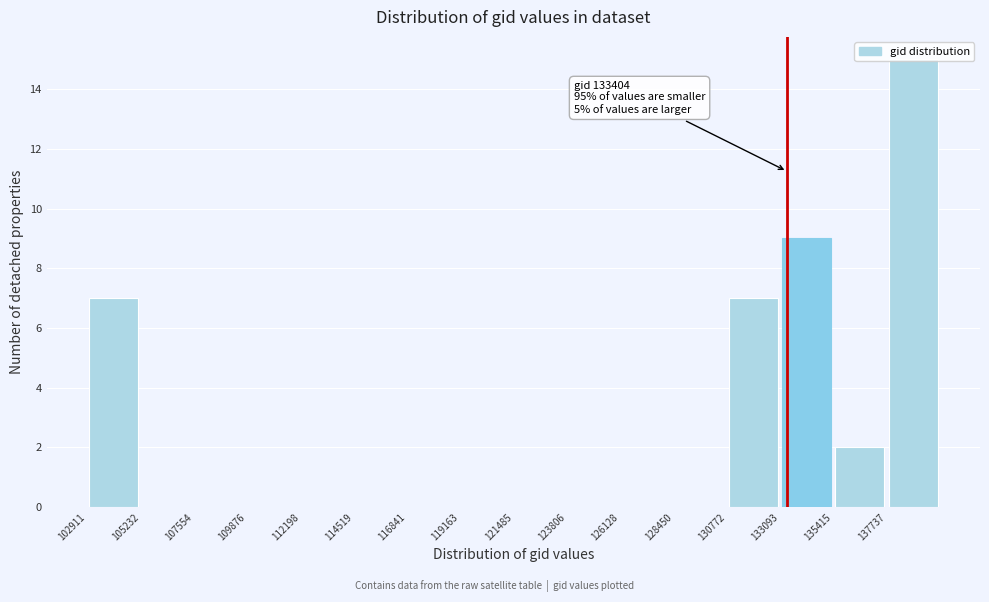

Which range on the x-axis has the tallest bar?

137500 to 140000